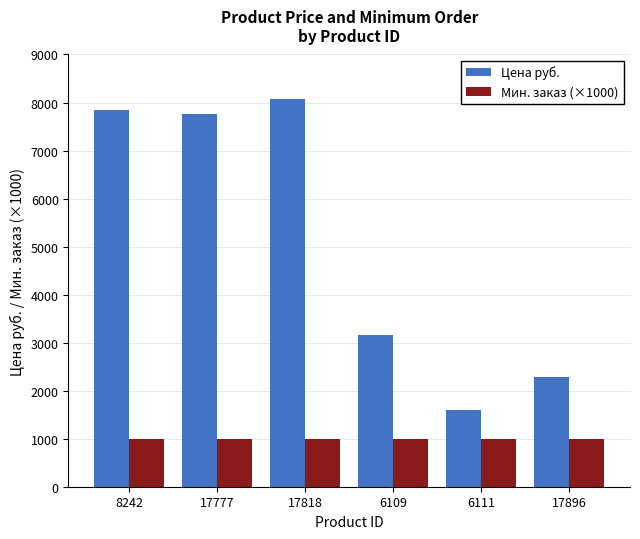

What is the total value across all series at 8242?

8841.0